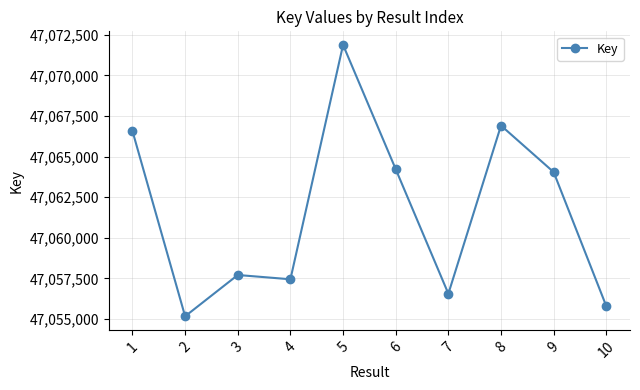

What is the value of the 5th point from the left?

47071877